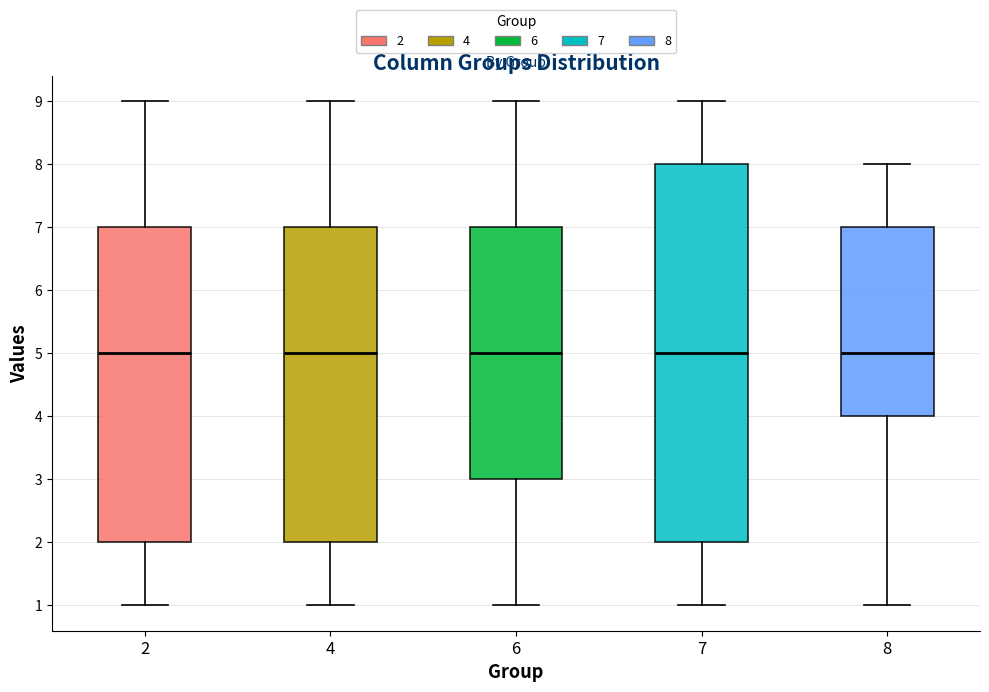

Reading left to right, transcribe this box plot: for each box, give where its median line is, the range the box spans, and where its two whiskers end, as read against the y-axis. The values are not printed on the chart, so give them approximately, as read against the axis.

2: median 5, box 2 to 7, whiskers 1 to 9
4: median 5, box 2 to 7, whiskers 1 to 9
6: median 5, box 3 to 7, whiskers 1 to 9
7: median 5, box 2 to 8, whiskers 1 to 9
8: median 5, box 4 to 7, whiskers 1 to 8